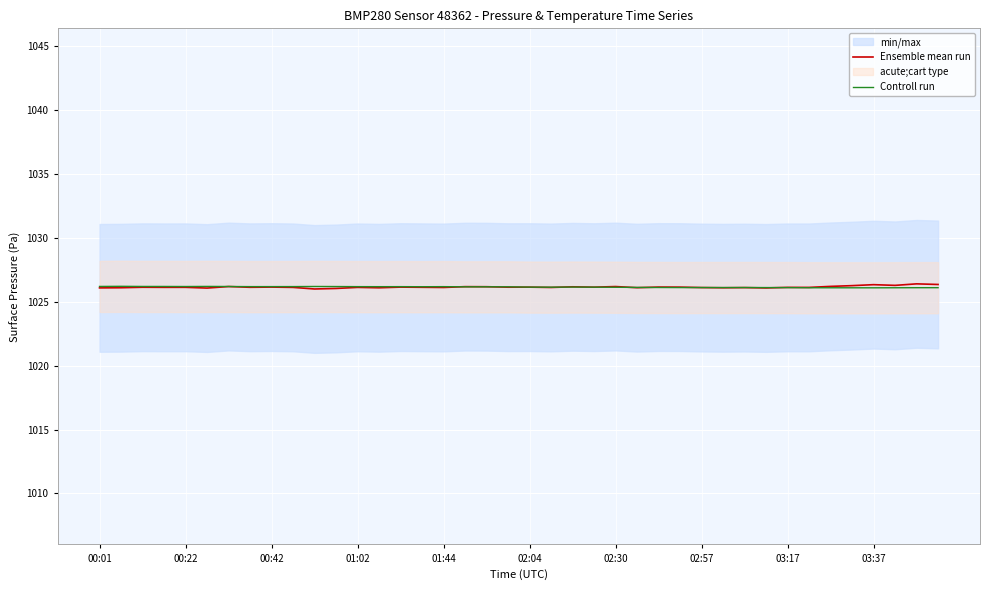

What is the difference between the highest and lowest values at 39?

0.3